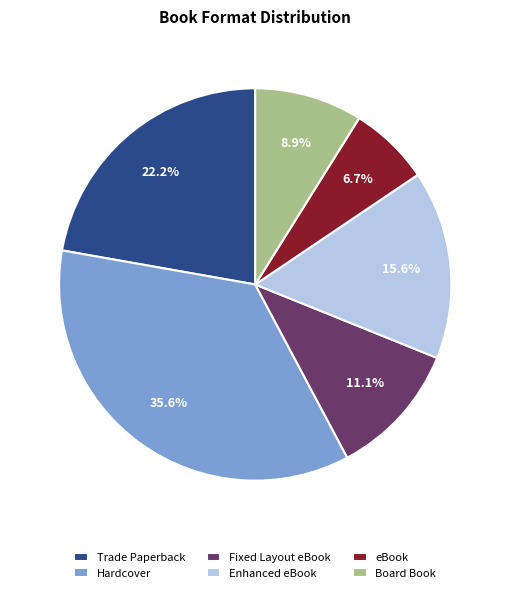

Is there a majority slice in this chart?

No